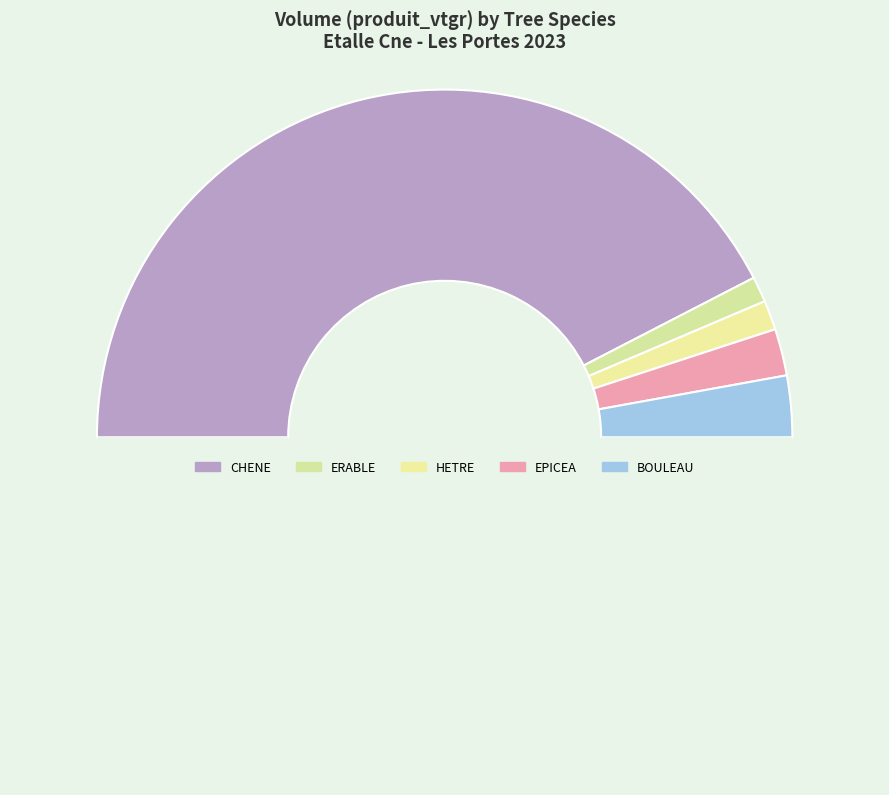

Count the number of slices in the pie.

6